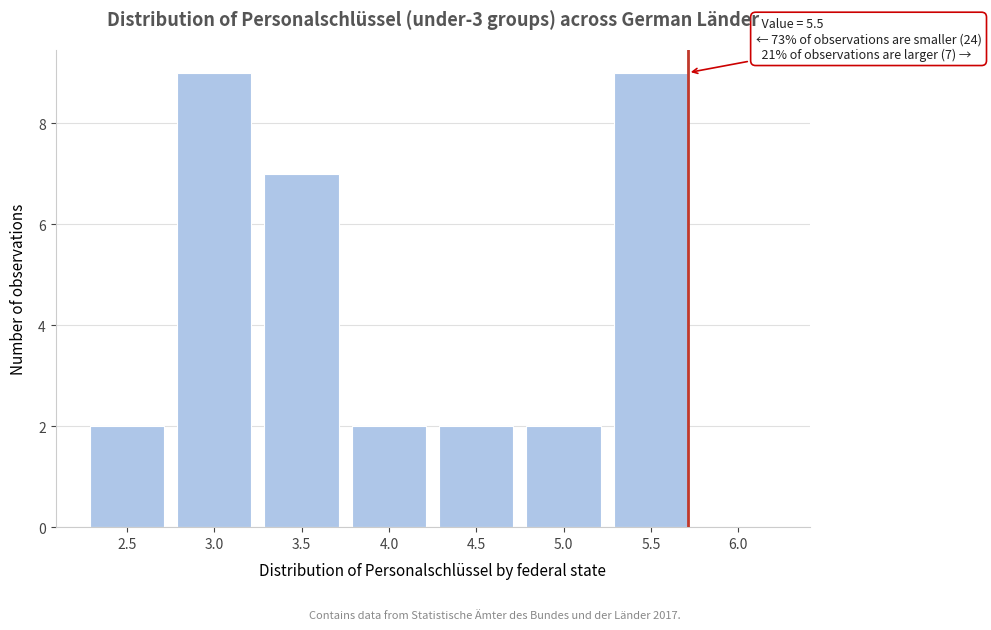

Reading left to right, what are all the values shown in this chart?

2.5=2	3.0=9	3.5=7	4.0=2	4.5=2	5.0=2	5.5=9	6.0=0